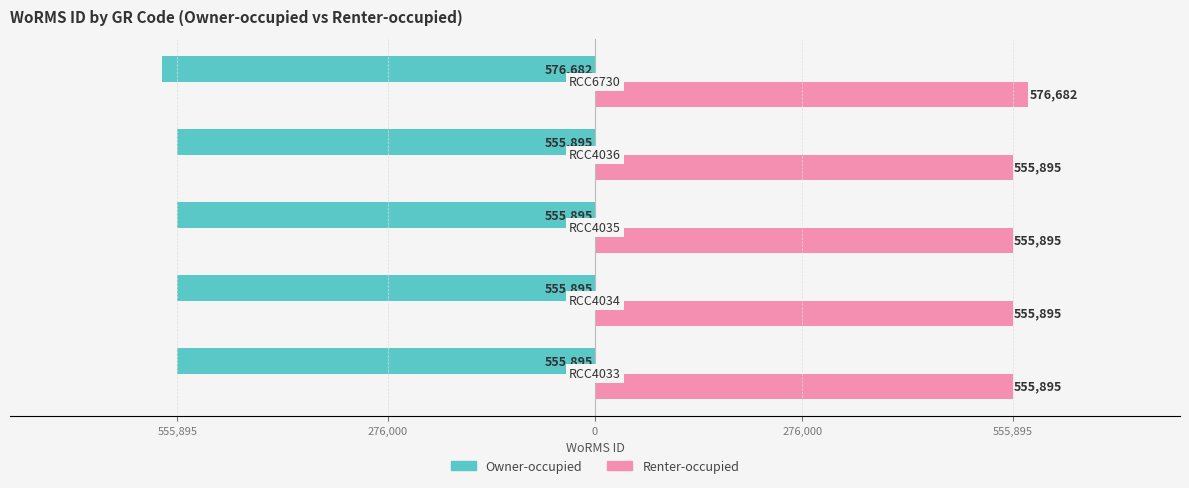

Rank the series by their maximum value, from highest to lowest.

Renter-occupied, Owner-occupied